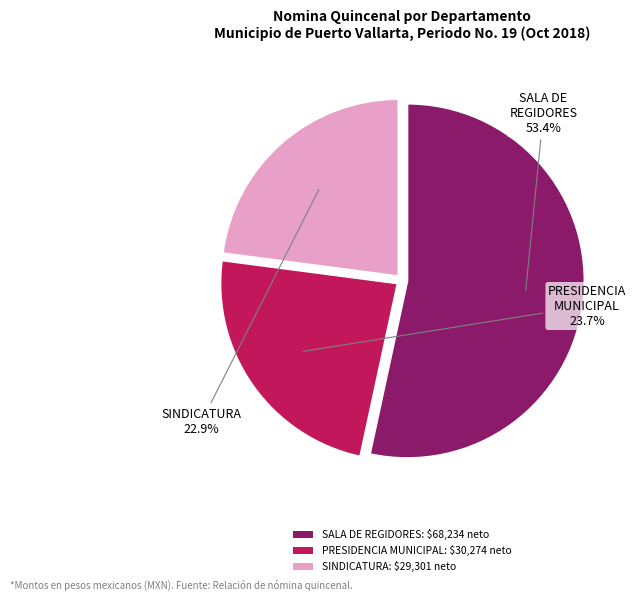

How many slices are in this pie chart?

3